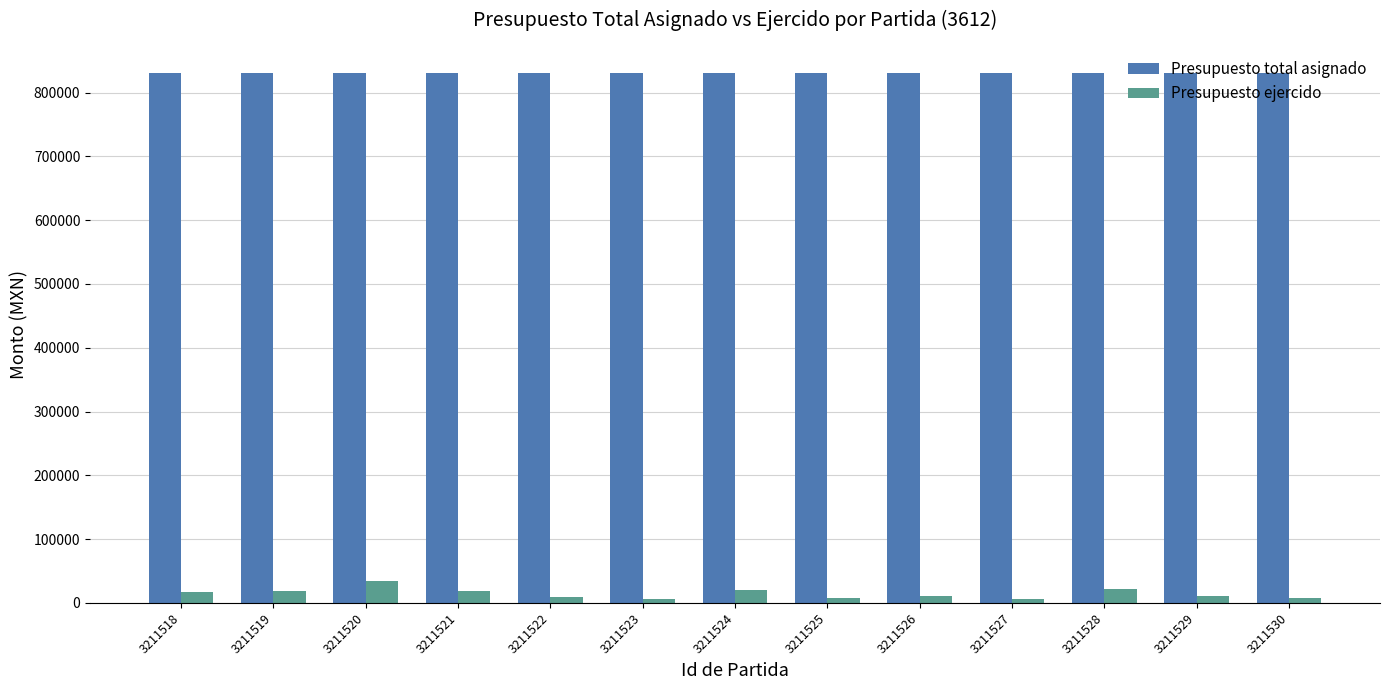

Rank the series by their average value, from highest to lowest.

Presupuesto total asignado, Presupuesto ejercido